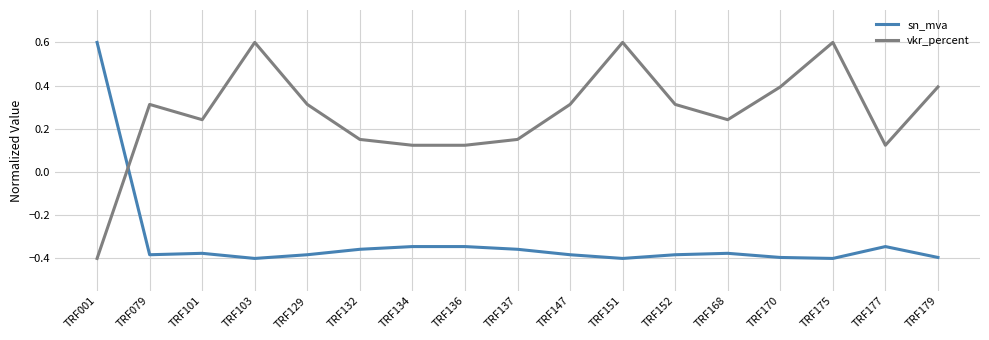

Where does the sn_mva series first go above 0?

TRF001